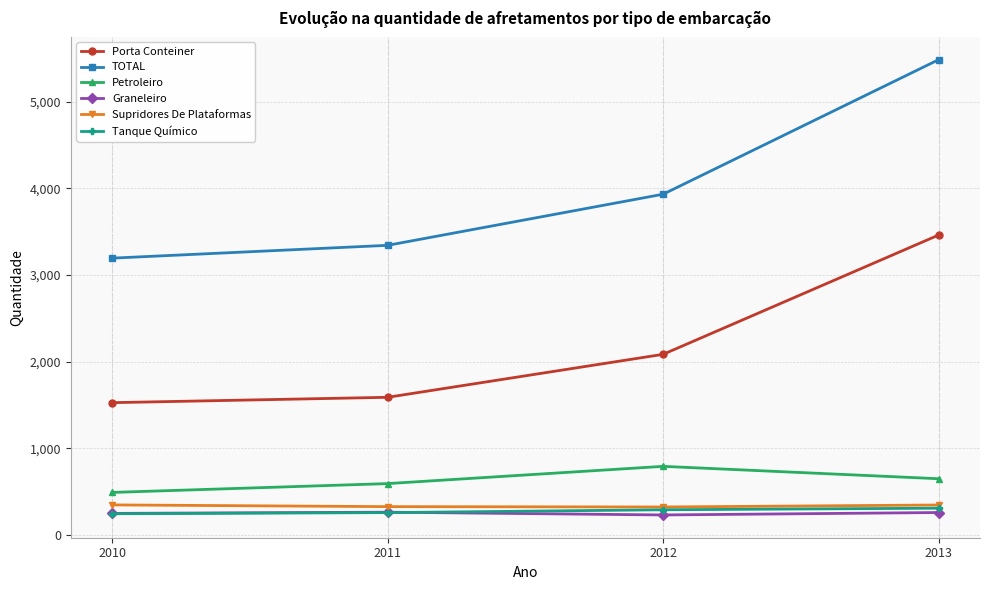

What is the sum of the TOTAL values at 2010 and 2011?

6540